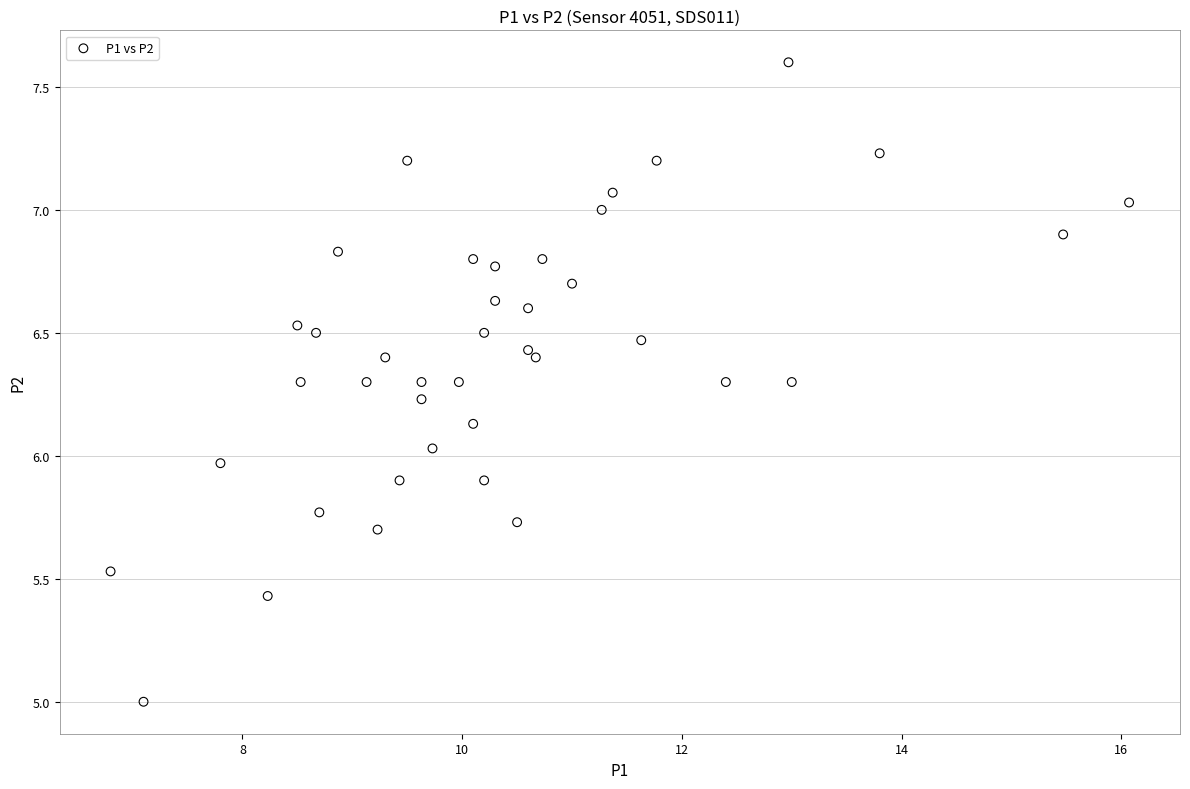

What is the range of Y values (max minus min)?

2.6